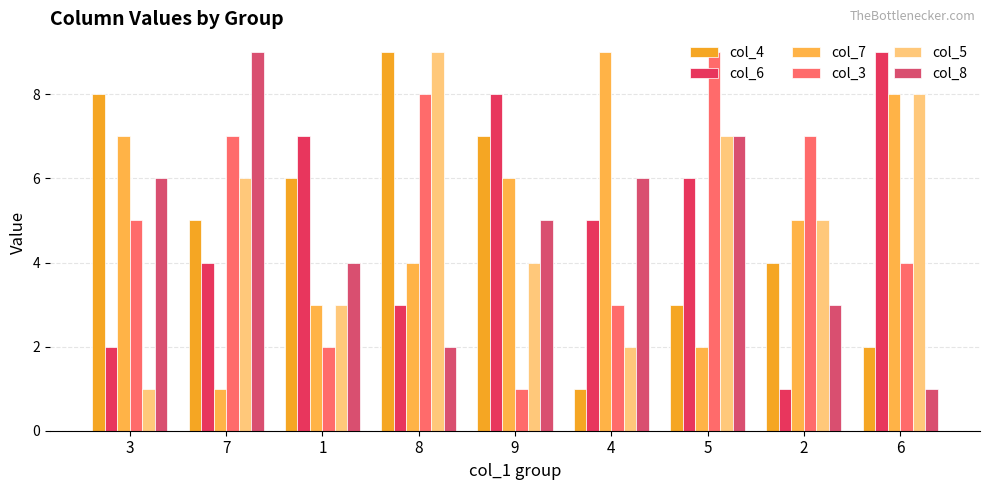

What is the sum of all col_7 values?

45